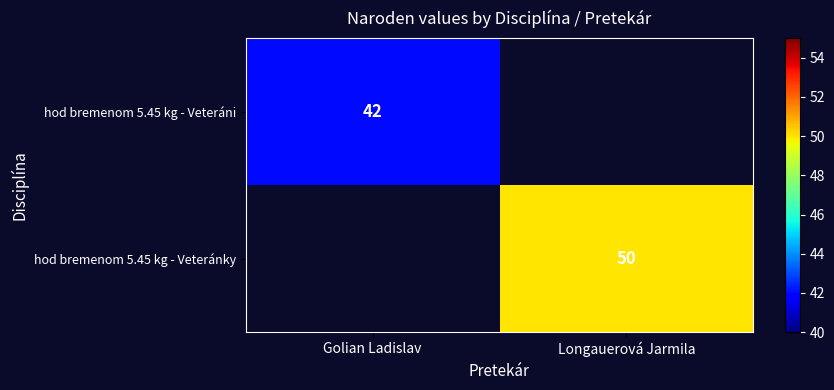

Is the value of hod bremenom 5.45 kg - Veteránky at Longauerová Jarmila greater than the value of hod bremenom 5.45 kg - Veteráni at Golian Ladislav?

Yes